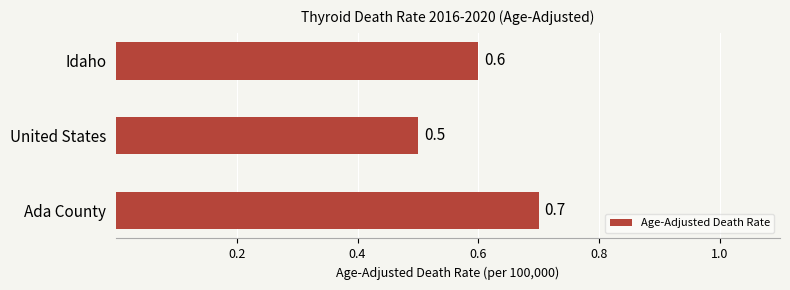

Reading top to bottom, extract all data points from this chart.

Idaho=0.6	United States=0.5	Ada County=0.7